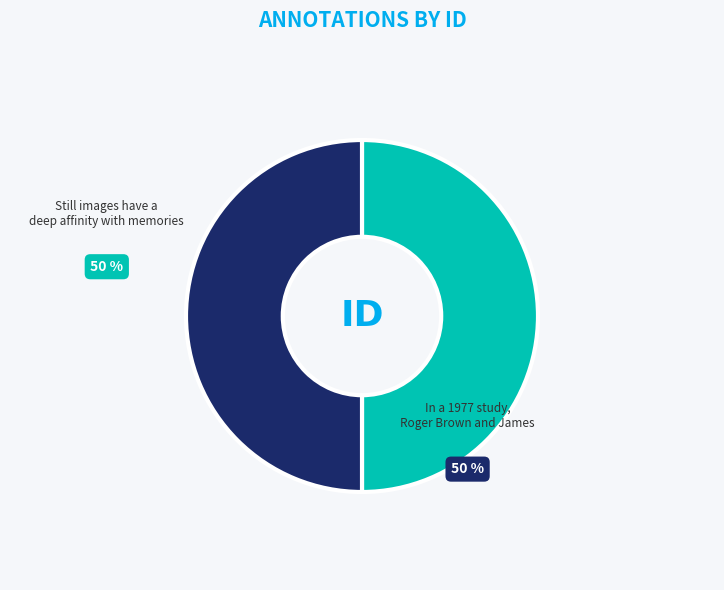

What is the smallest slice in the pie chart?

Still images have a deep affinity with memories